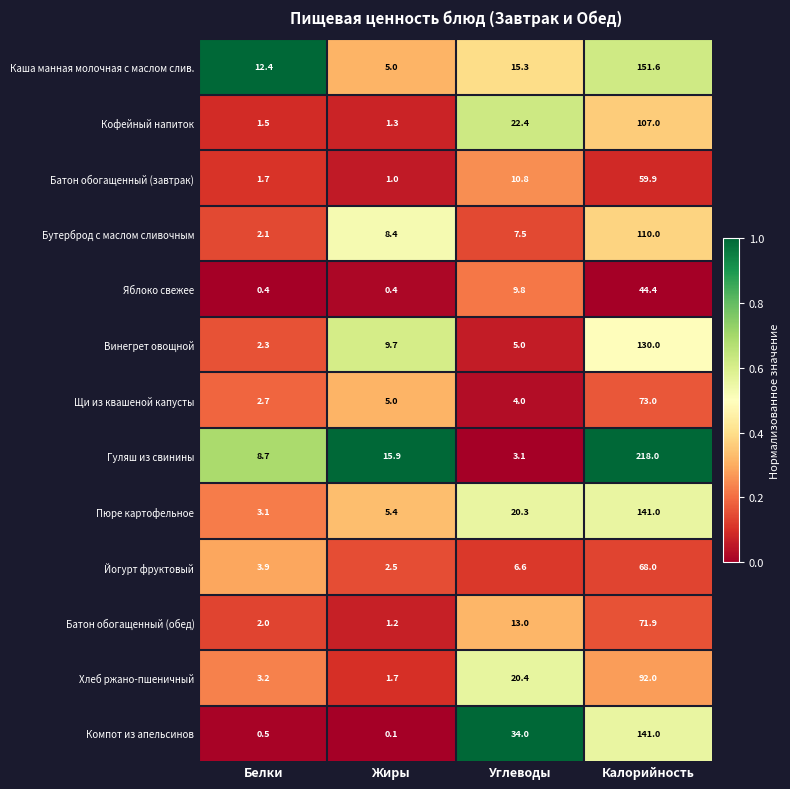

At Белки, list the series in order from smallest to largest.

Яблоко свежее, Компот из апельсинов, Кофейный напиток, Батон обогащенный (завтрак), Батон обогащенный (обед), Бутерброд с маслом сливочным, Винегрет овощной, Щи из квашеной капусты, Пюре картофельное, Хлеб ржано-пшеничный, Йогурт фруктовый, Гуляш из свинины, Каша манная молочная с маслом слив.